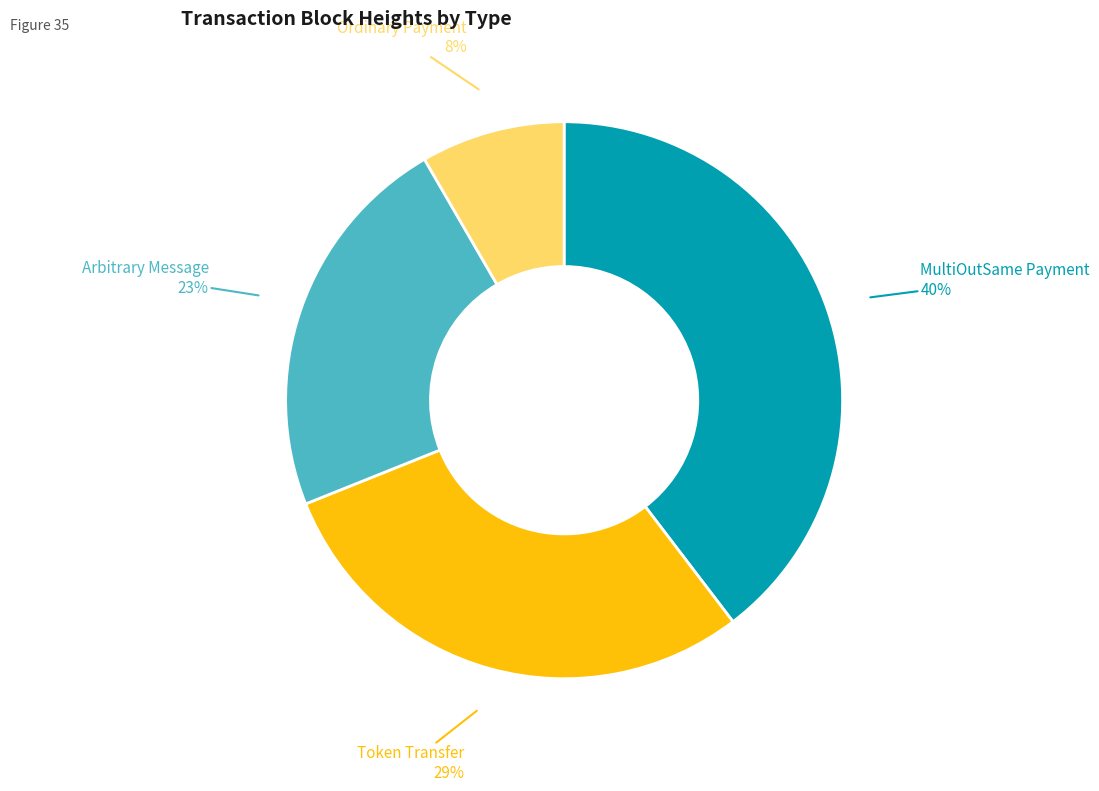

Is there any slice that represents more than half of the pie?

No